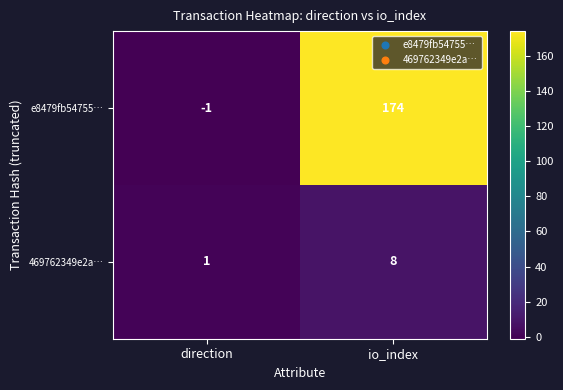

Which series has the largest total across all categories?

e8479fb54755…